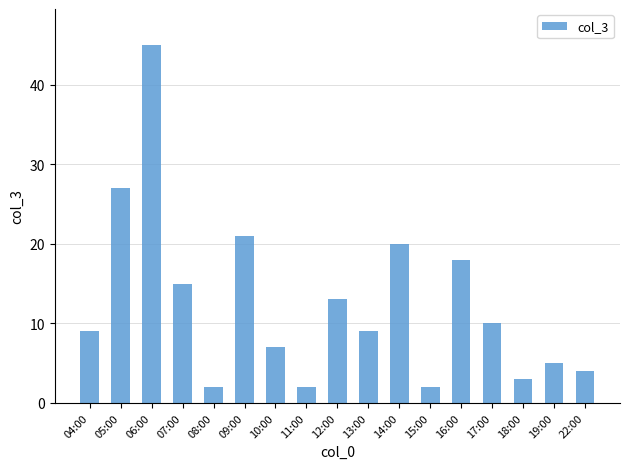

Is it true that the value at 16:00 is 31?

False